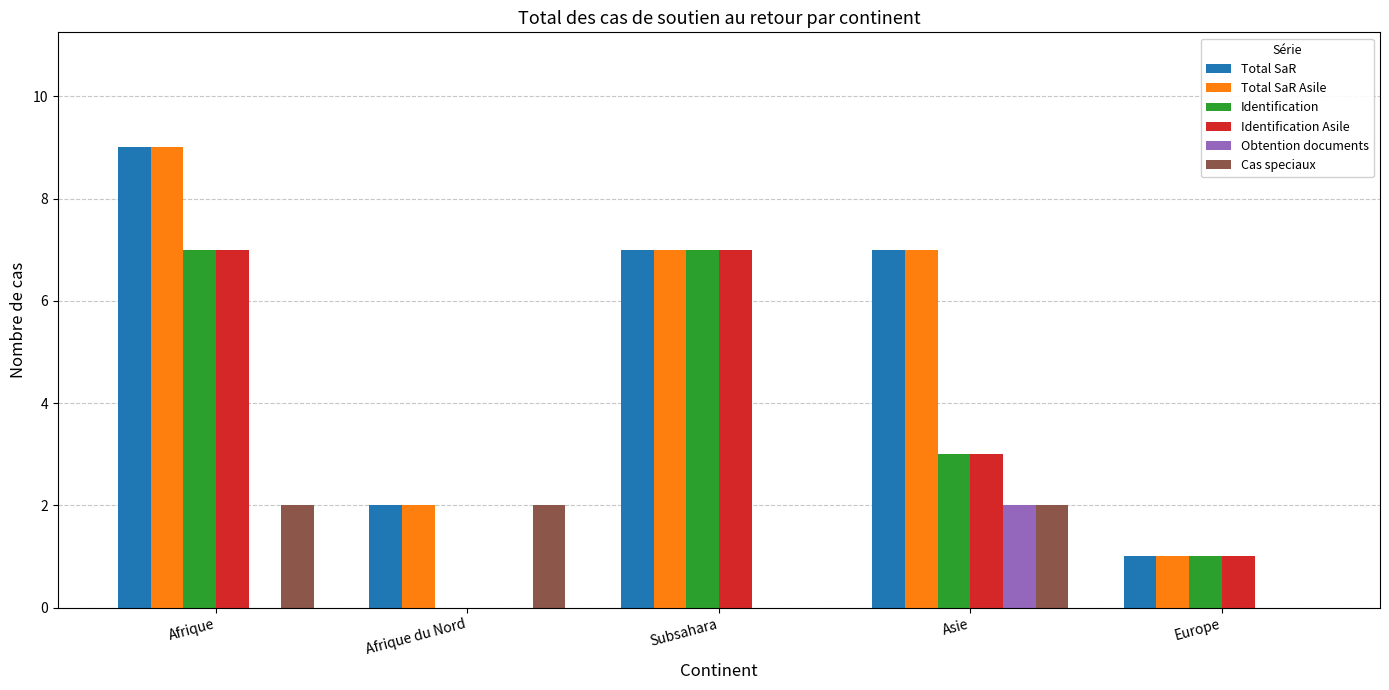

What is the total value across all series at Afrique?

34